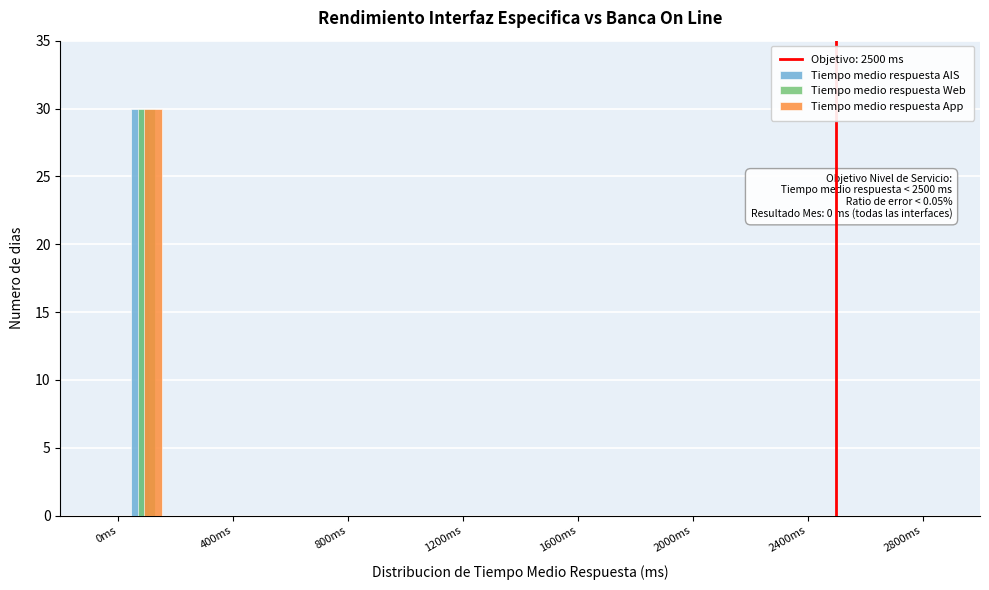

In the Tiempo medio respuesta AIS series, which range on the x-axis has the tallest bar?

0 to 200